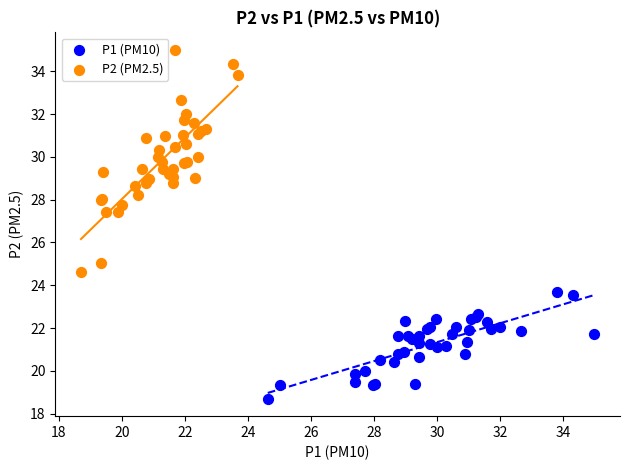

Which series contains the highest Y value?

P2 (PM2.5)